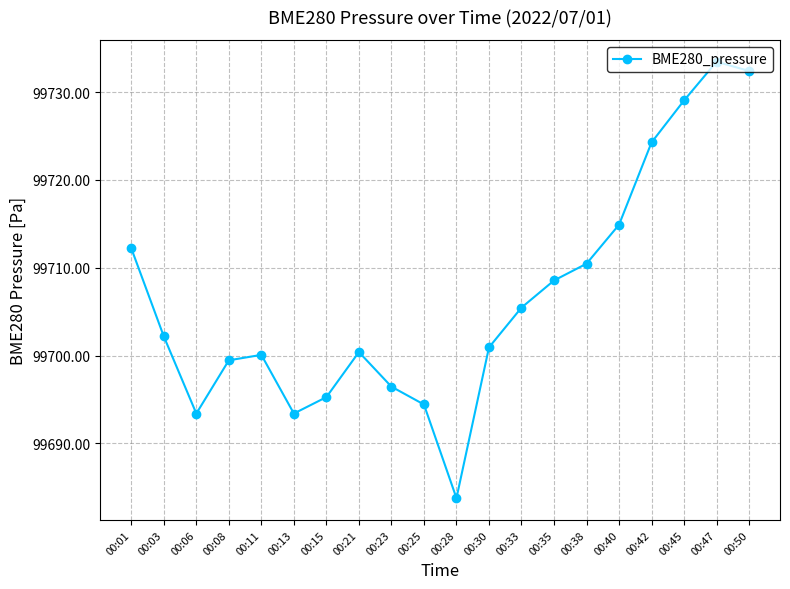

At which category does the chart reach its minimum across all series?

00:28